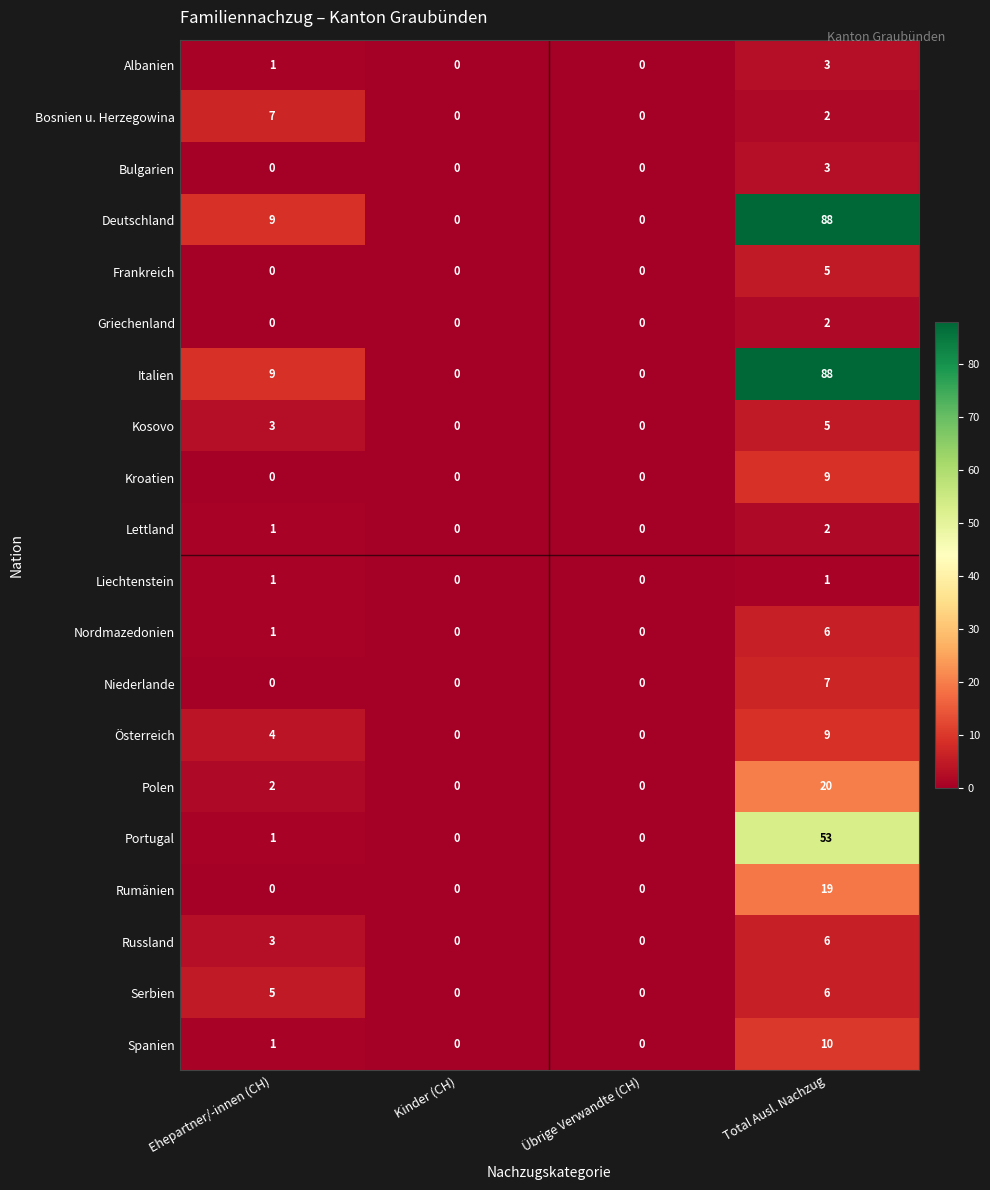

Where is Russland nearest to the value 3?

Ehepartner/-innen (CH)